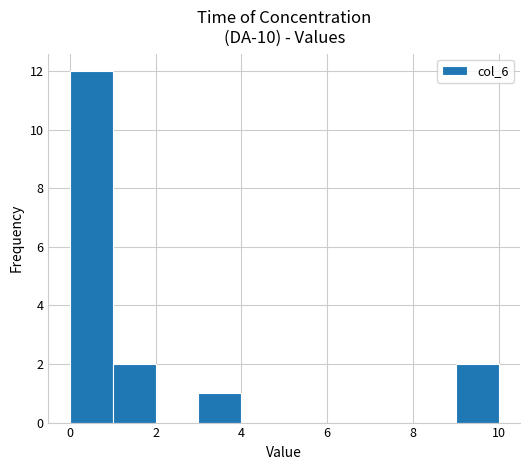

Reading left to right, list every bar in this chart as the range it spans on the x-axis followed by its height. The values are not printed on the chart, so give them approximately, as read against the axis.

0 to 1: 12
1 to 2: 2
2 to 3: 0
3 to 4: 1
4 to 5: 0
5 to 6: 0
6 to 7: 0
7 to 8: 0
8 to 9: 0
9 to 10: 2